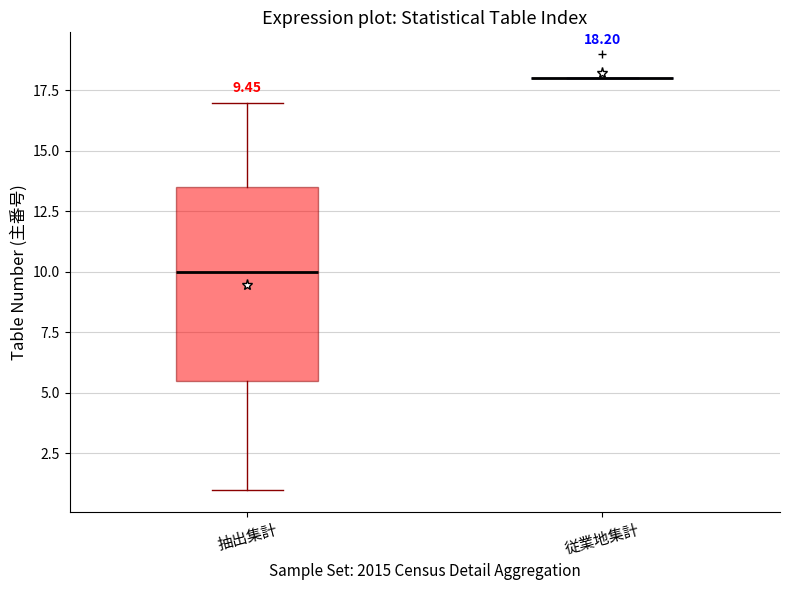

Comparing the boxes themselves (not the whiskers), which one is the tallest?

抽出集計